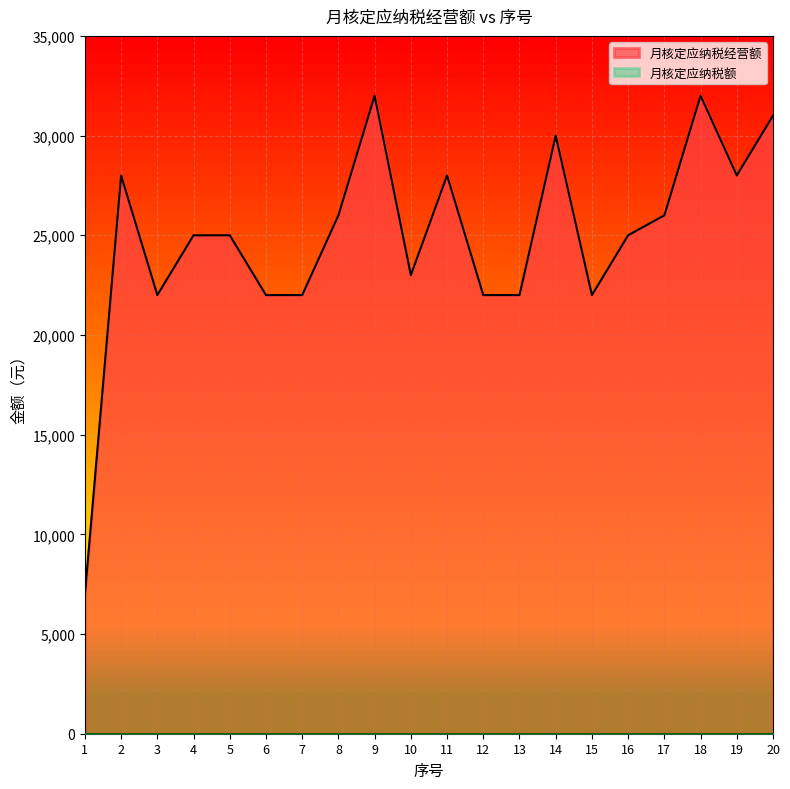

What is the sum of the values at 10 and 6?

45000